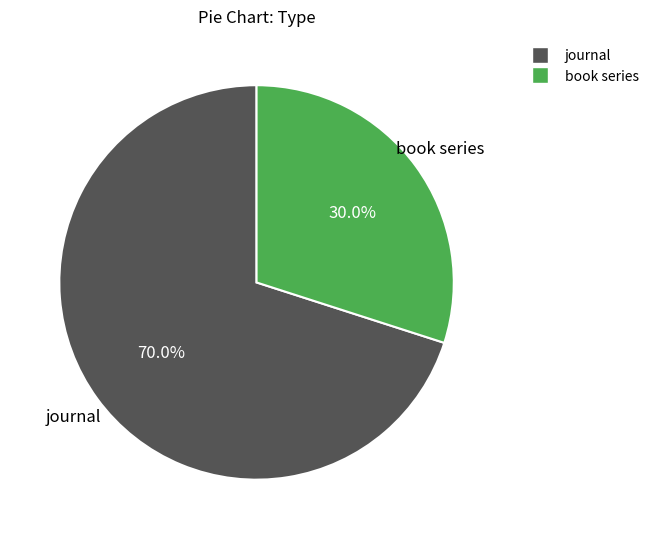

Combined, do book series and journal account for over 50%?

Yes